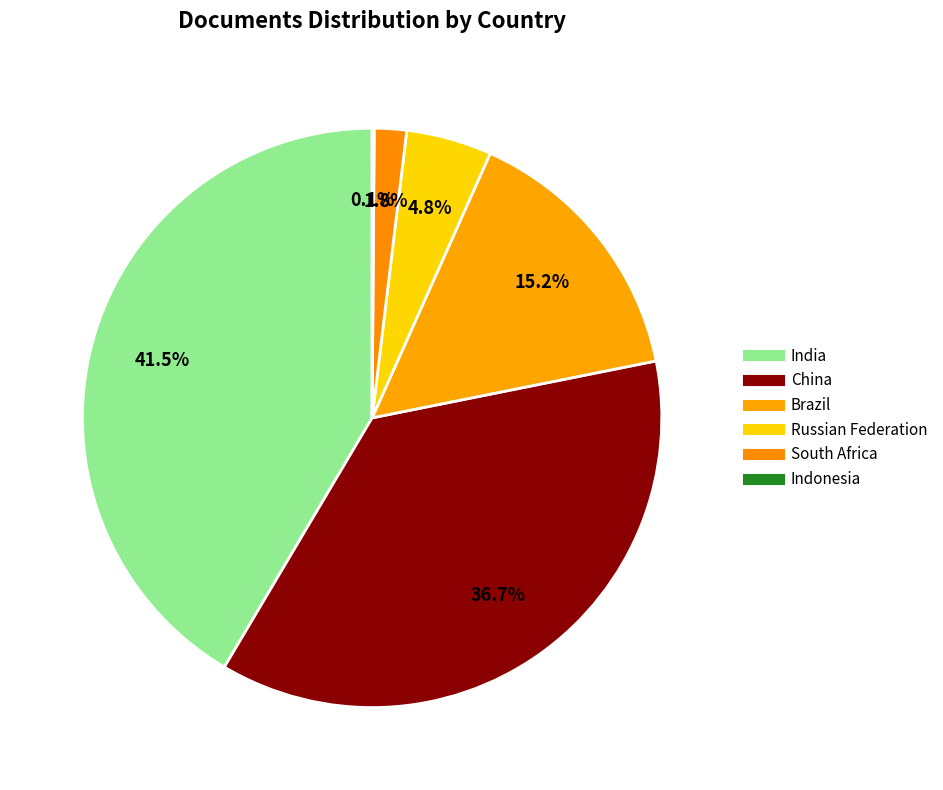

To the nearest percent, what is the difference between the largest and smallest slice percentages?

41%